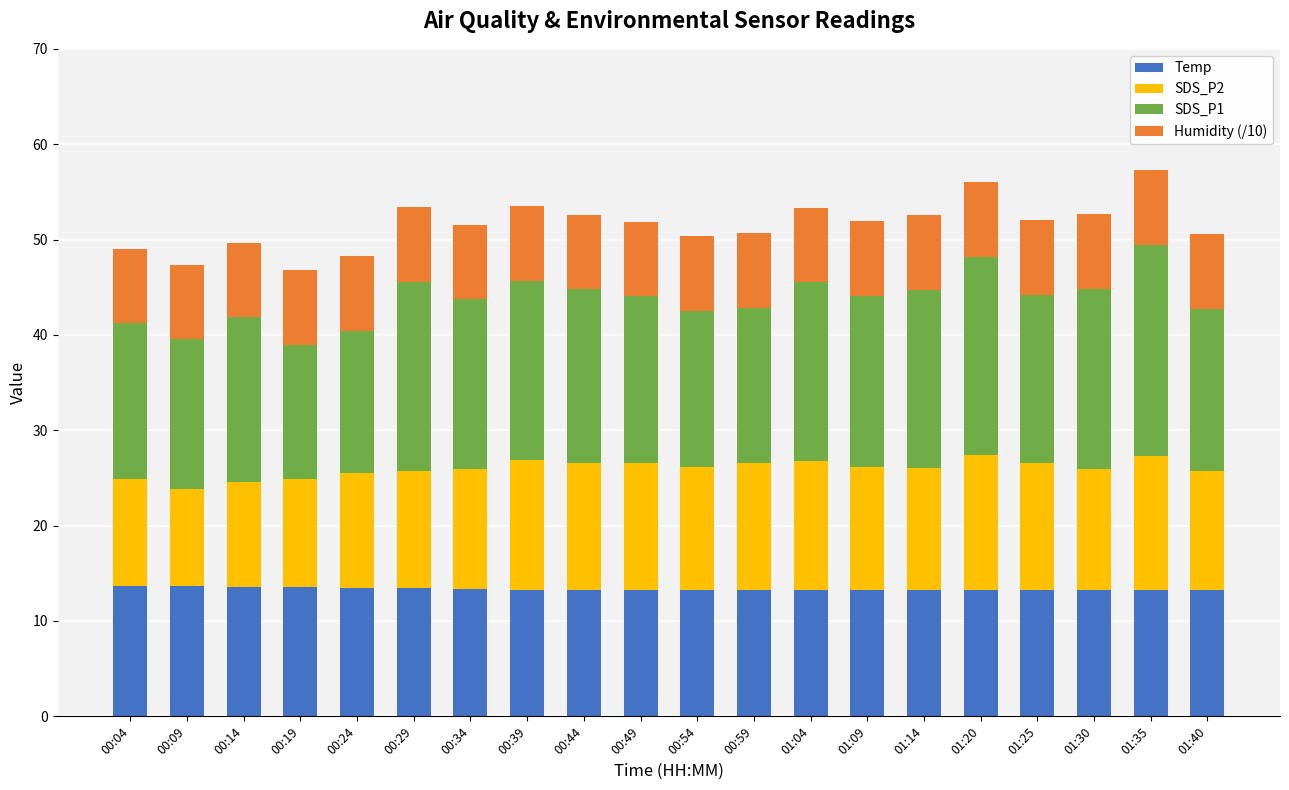

What is the total value across all series at 00:14?

49.6